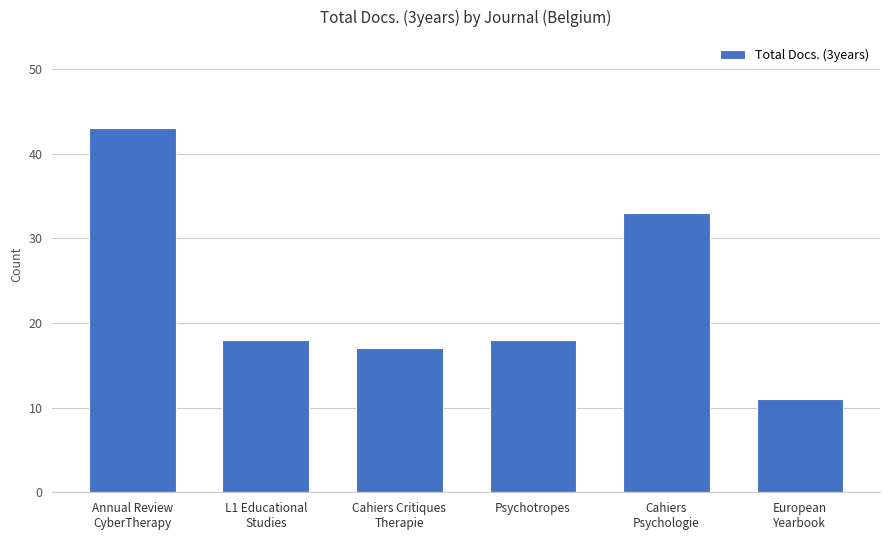

Which category has the highest value across all series?

Annual Review
CyberTherapy